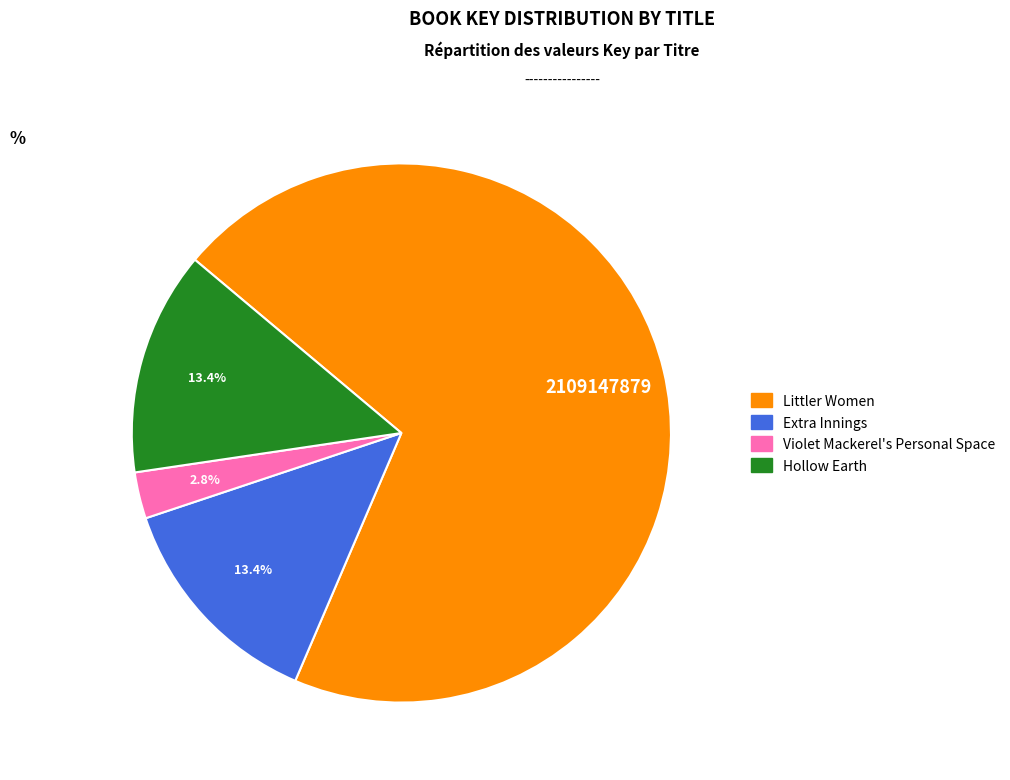

Is the sum of Extra Innings and Hollow Earth greater than half?

No